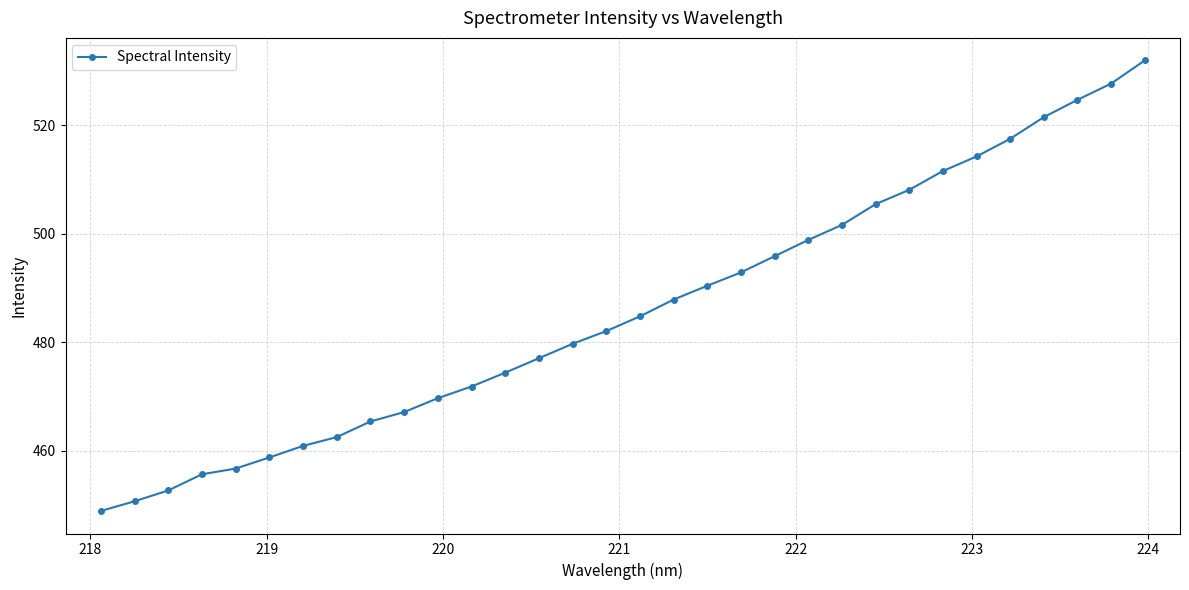

What is the difference between the maximum and minimum values?

83.0